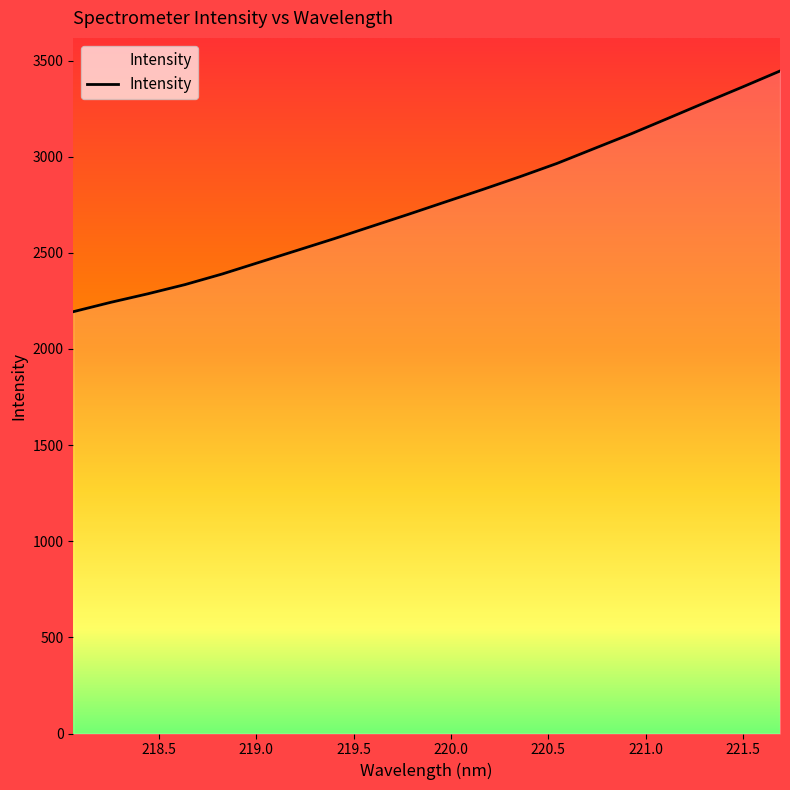

What is the minimum value shown in the chart?

2193.8